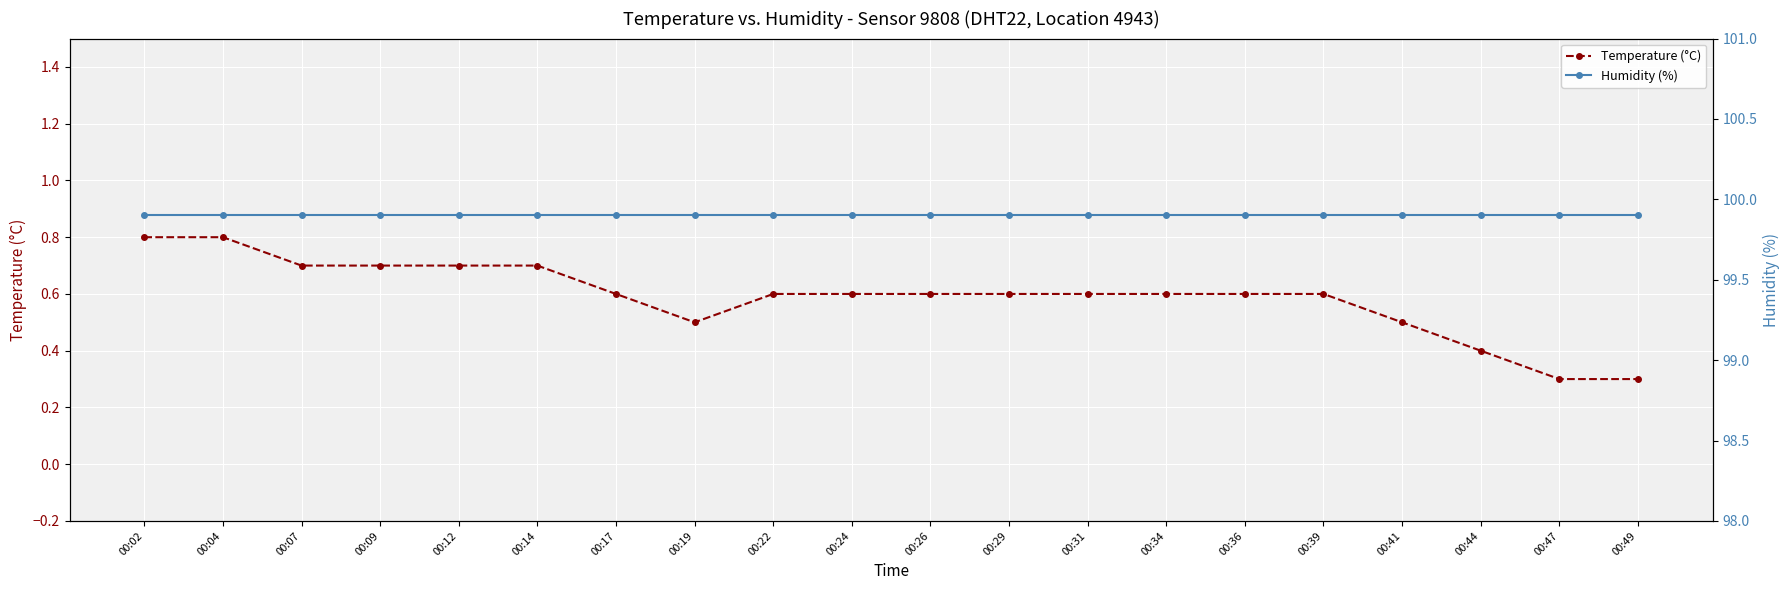

Rank the series by their maximum value, from lowest to highest.

Temperature (°C), Humidity (%)